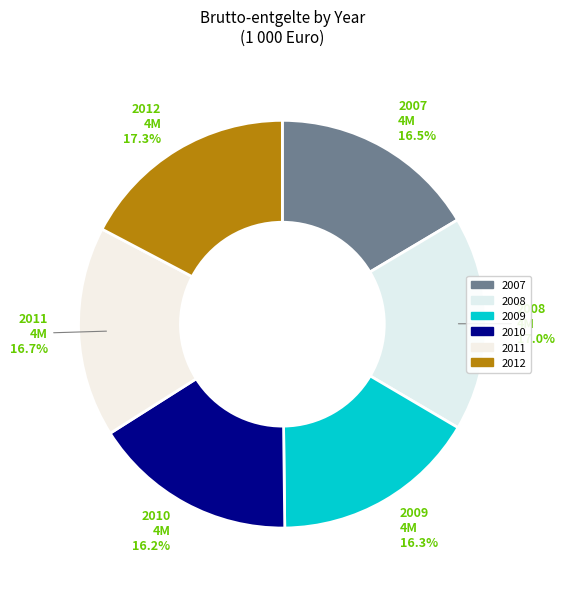

Is there a majority slice in this chart?

No